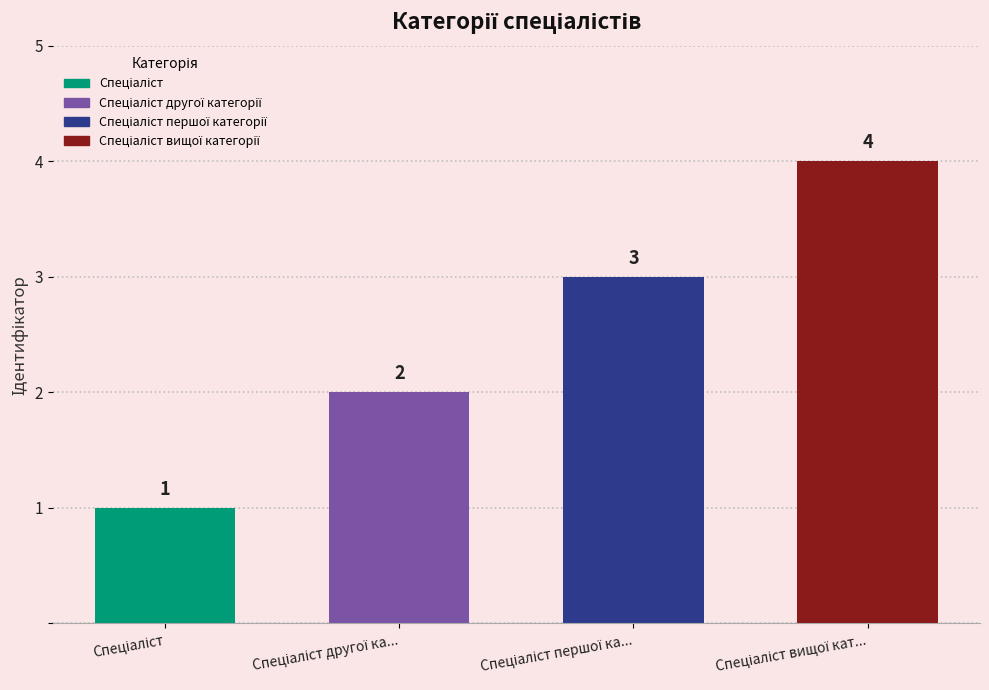

The value at Спеціаліст is 0. True or false?

False